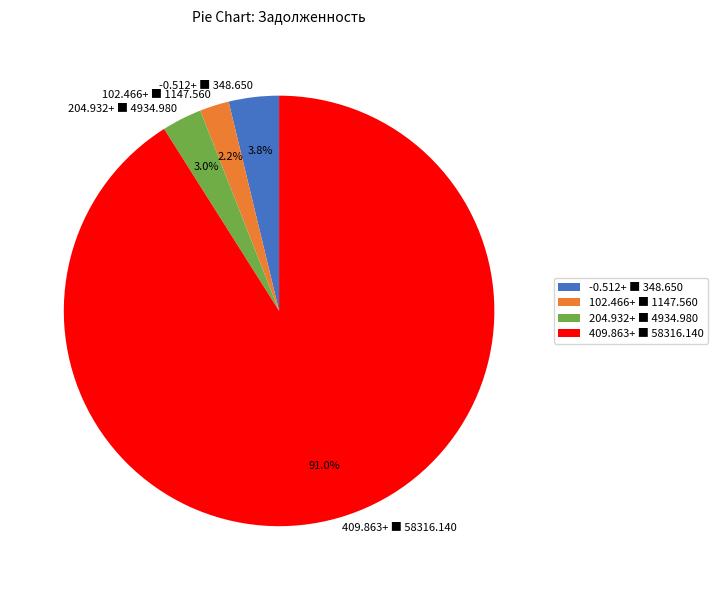

Between -0.512+ ■ 348.650 and 409.863+ ■ 58316.140, which is larger?

409.863+ ■ 58316.140